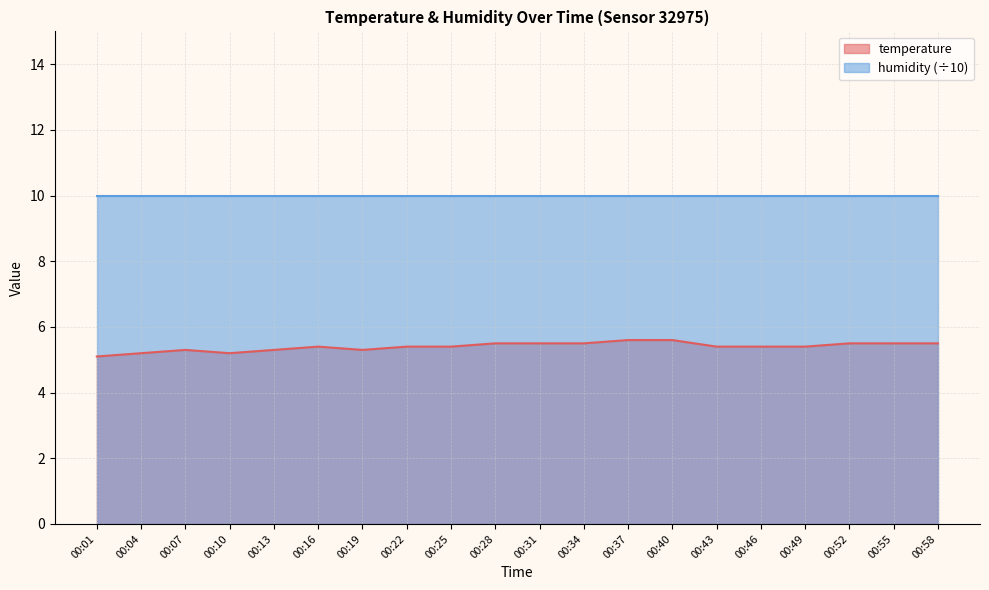

What is the smallest value displayed?

5.1